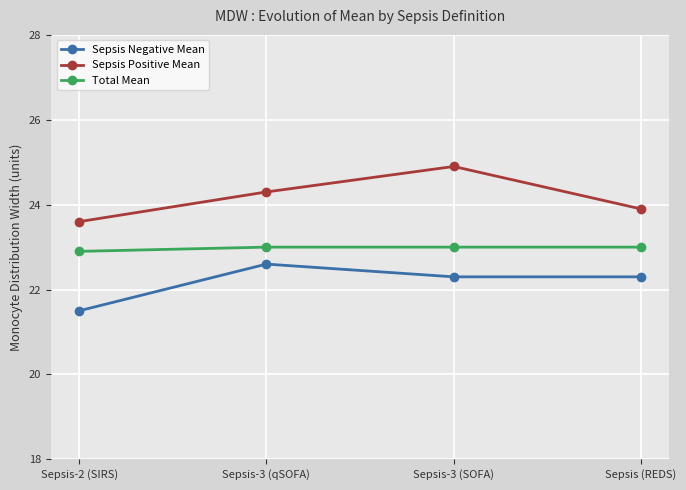

Reading left to right, transcribe all the data shown in this chart.

Sepsis Negative Mean: 21.5	22.6	22.3	22.3
Sepsis Positive Mean: 23.6	24.3	24.9	23.9
Total Mean: 22.9	23.0	23.0	23.0